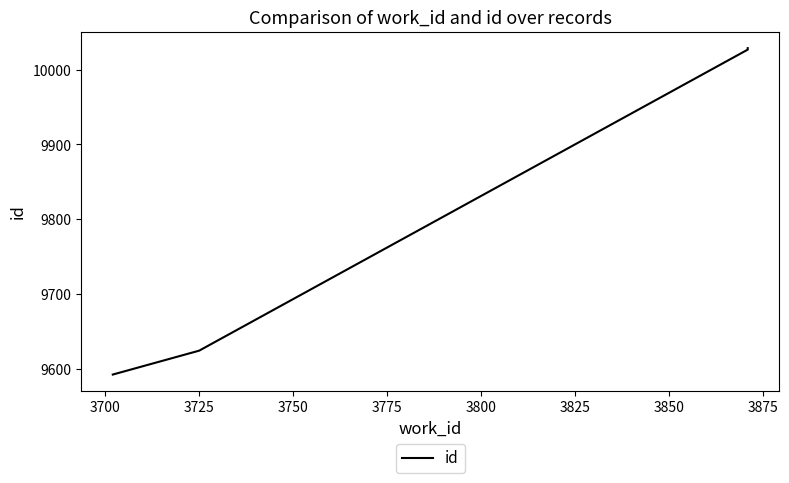

Approximately how many times larger is the value at 3750 compared to 3725?

1.0